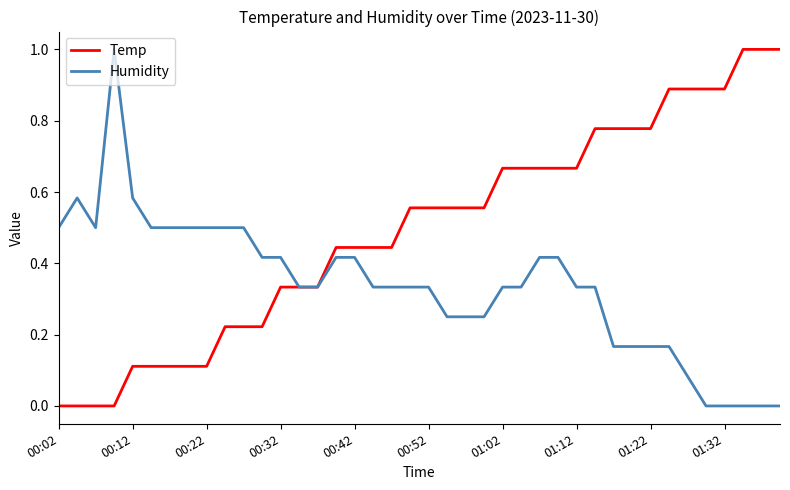

True or false: Humidity has more than 1 points higher than both neighbors.

True